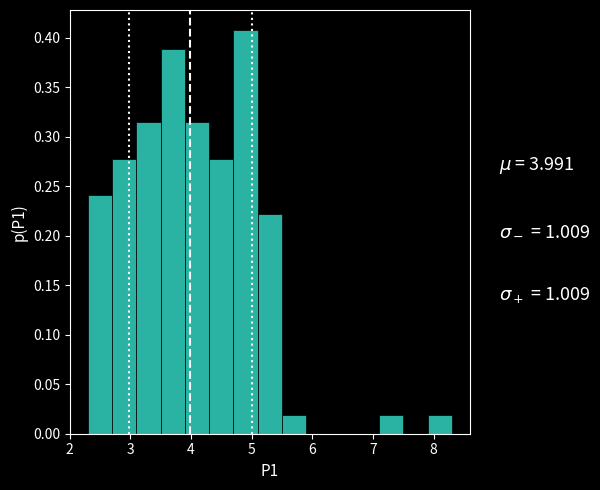

Reading left to right, transcribe this chart: for each bar, give the range it covers on the x-axis and its height. The values are not printed on the chart, so give them approximately, as read against the axis.

2.3 to 2.7: 0.240
2.7 to 3.1: 0.280
3.1 to 3.5: 0.315
3.5 to 3.9: 0.390
3.9 to 4.3: 0.315
4.3 to 4.7: 0.280
4.7 to 5.1: 0.405
5.1 to 5.5: 0.220
5.5 to 5.9: 0.020
5.9 to 6.3: 0
6.3 to 6.7: 0
6.7 to 7.1: 0
7.1 to 7.5: 0.020
7.5 to 7.9: 0
7.9 to 8.3: 0.020